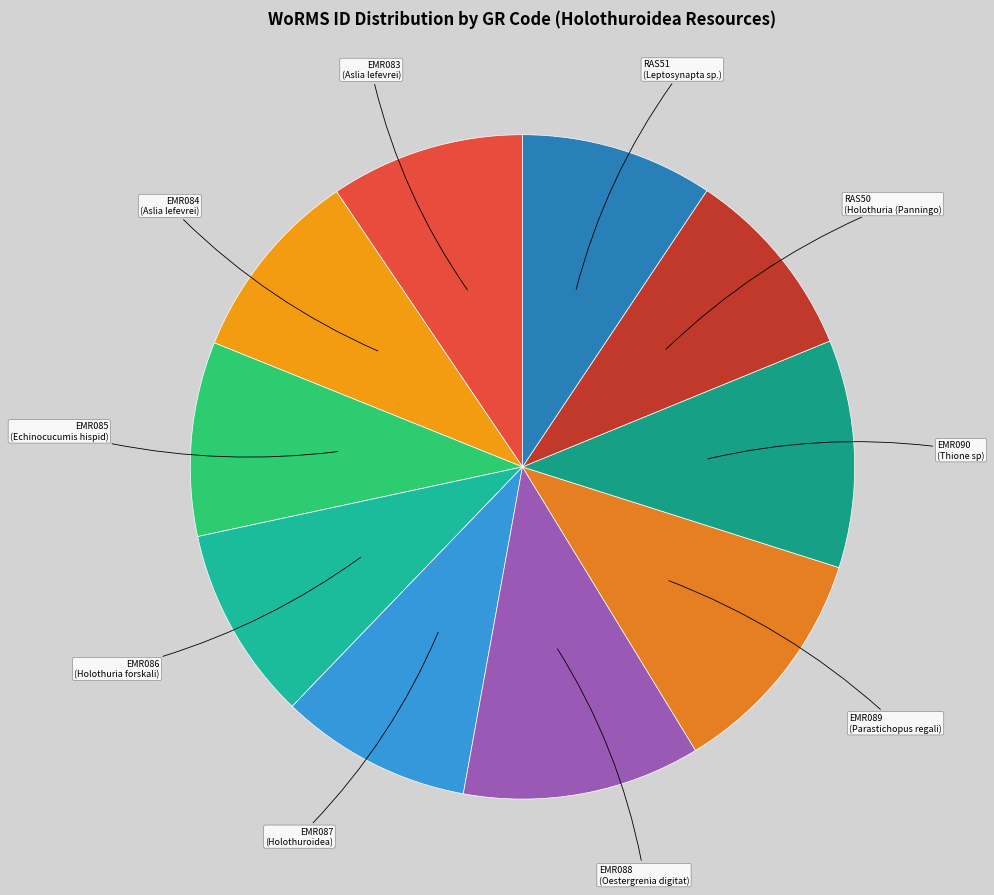

To the nearest percent, what is the average slice percentage?

10%